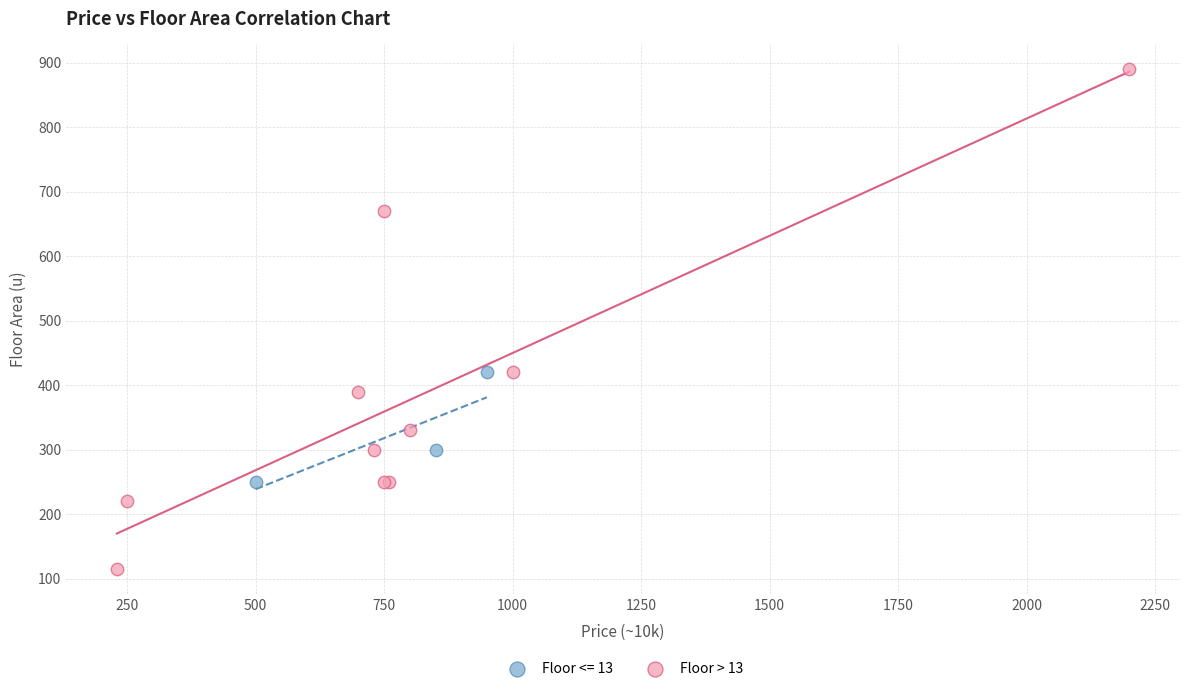

Which series contains the highest Y value?

Floor > 13